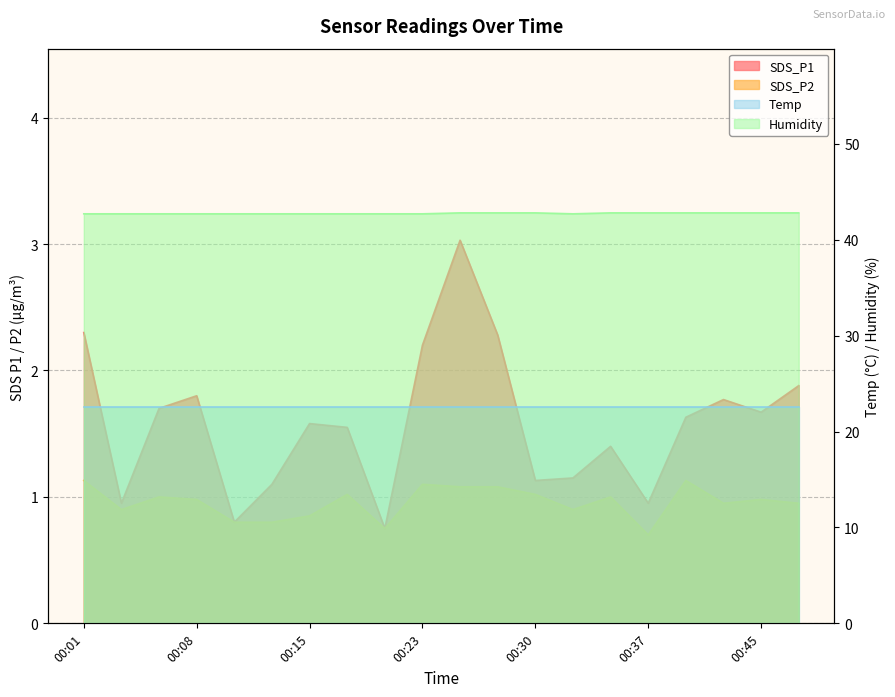

How many values in the SDS_P1 series exceed 1?

16